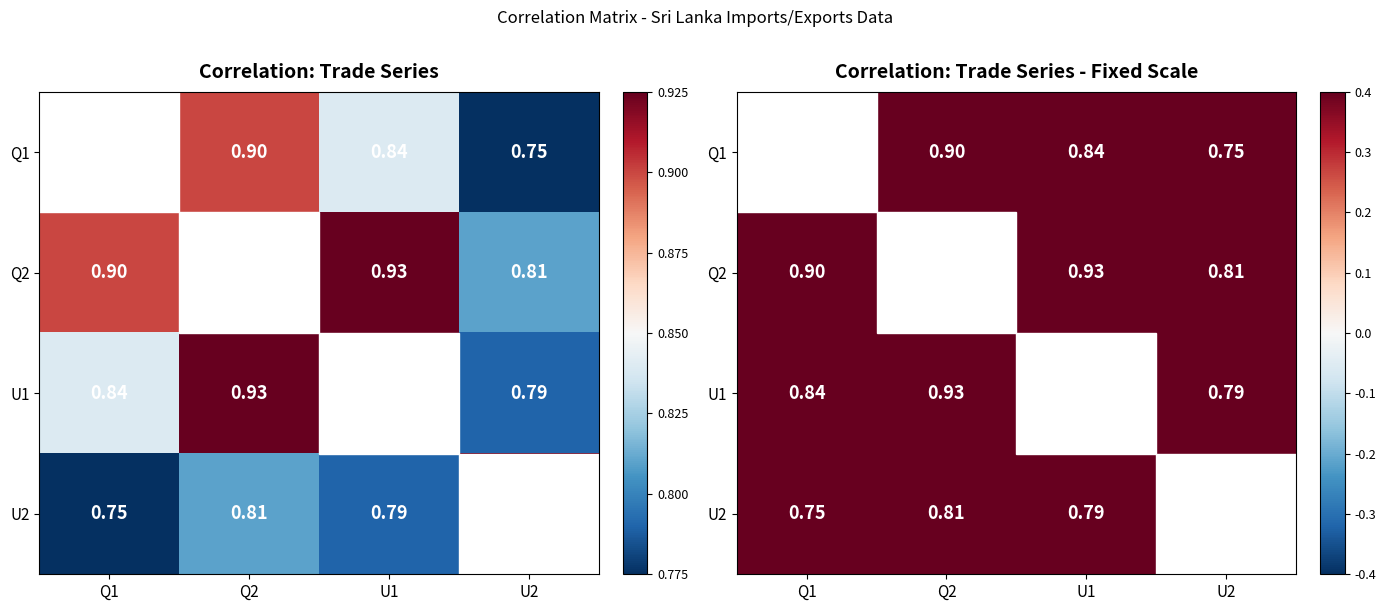

At which label is U2 closest to 0?

Q1